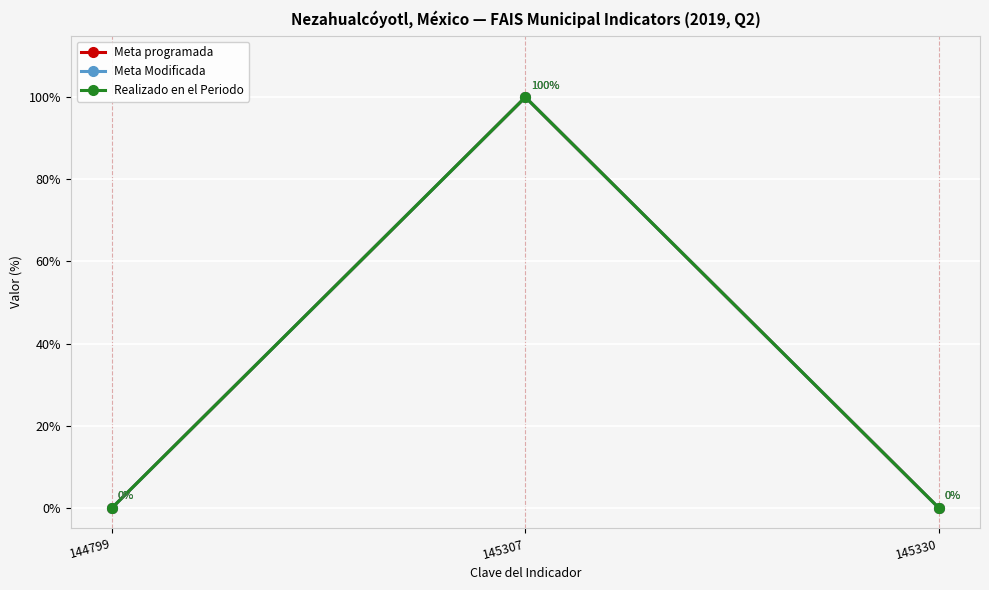

Does the chart display data point markers on the line(s)?

Yes